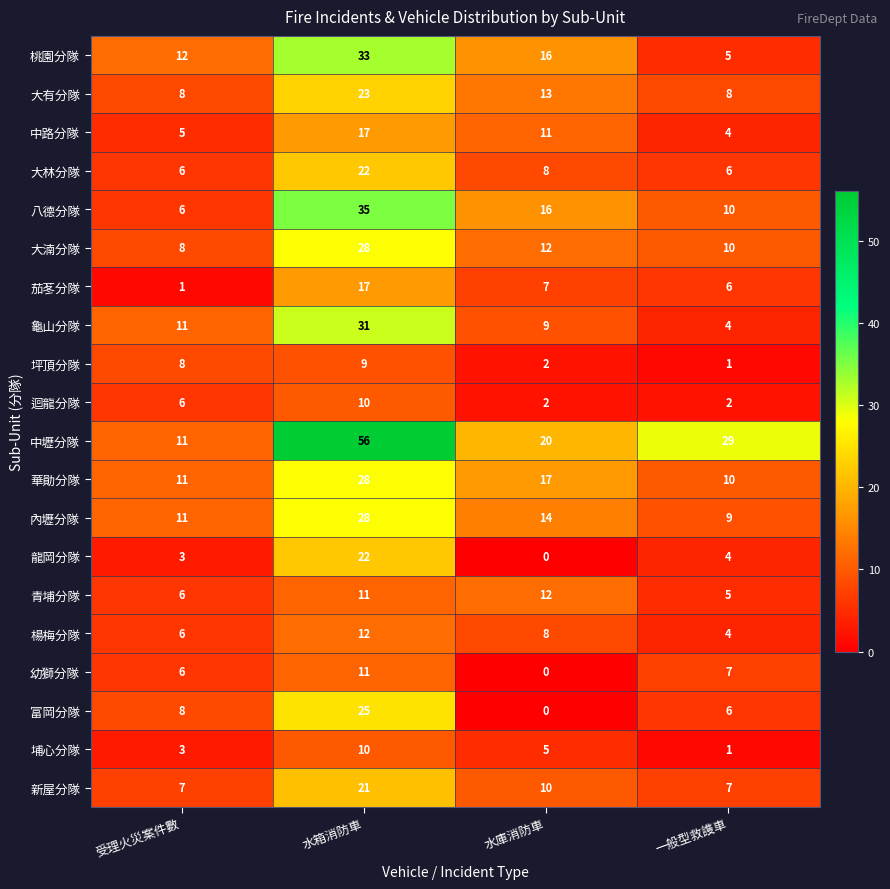

What is the spread (max minus min) of values at 一般型救謢車?

28